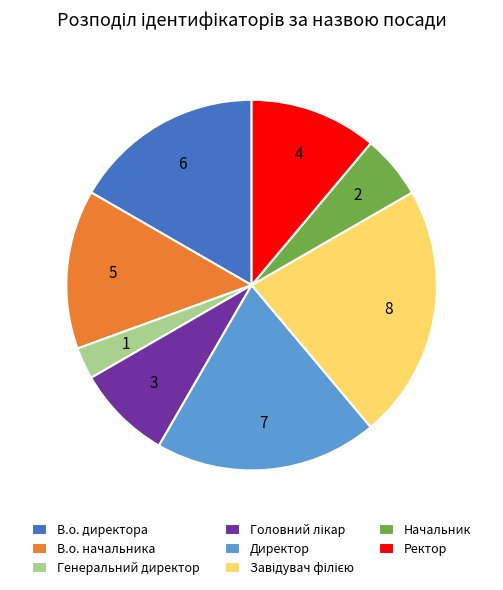

Does В.о. директора account for over 50% of the chart?

No